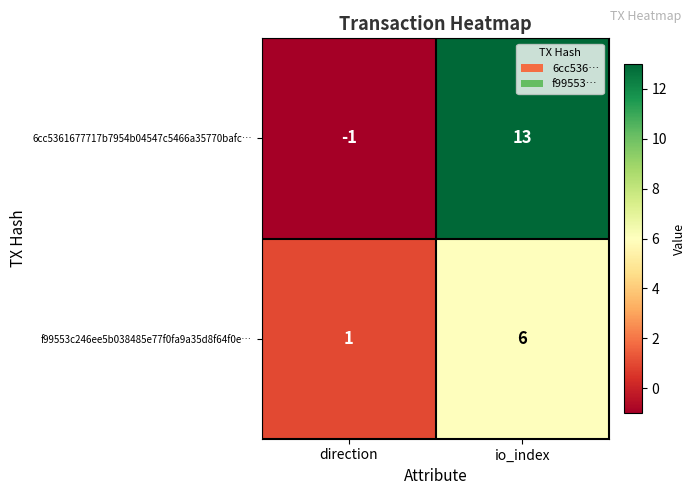

Between direction and io_index, which series saw the biggest shift?

6cc5361677717b7954b04547c5466a35770bafc…